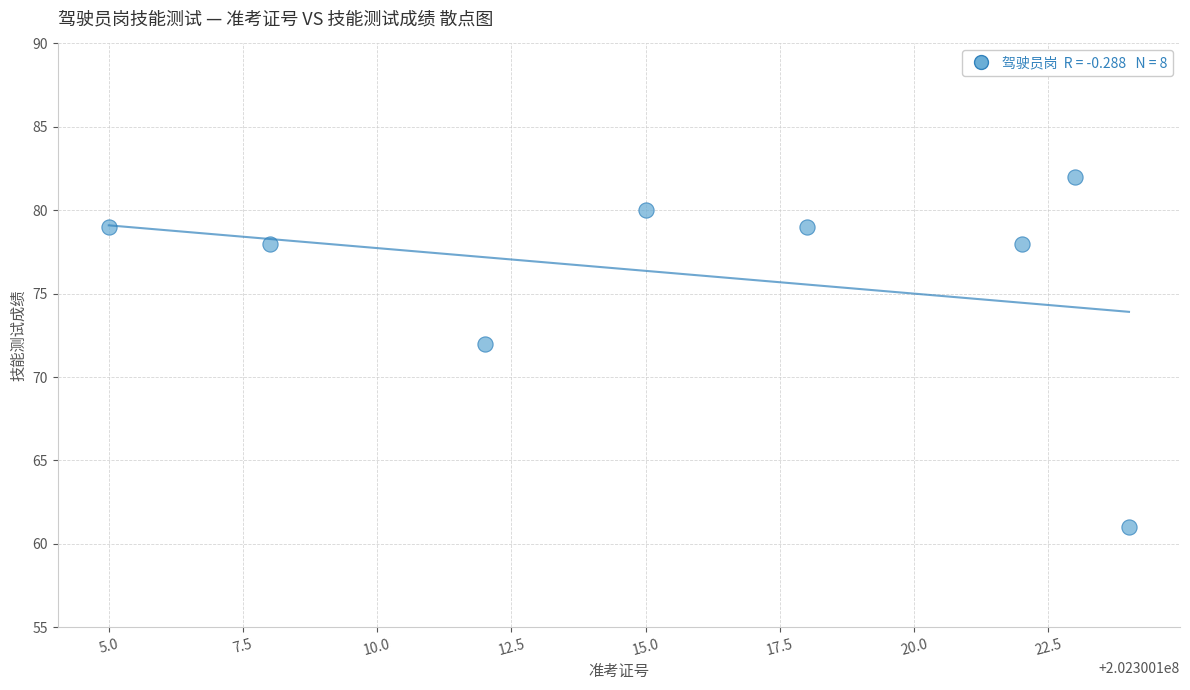

What Y value in the scatter plot is closest to 71?

72